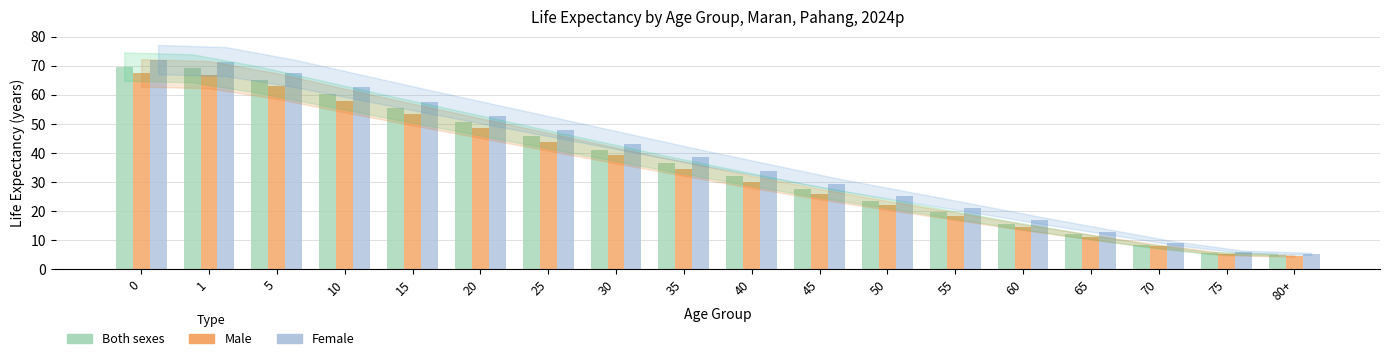

Are the bars horizontal?

No